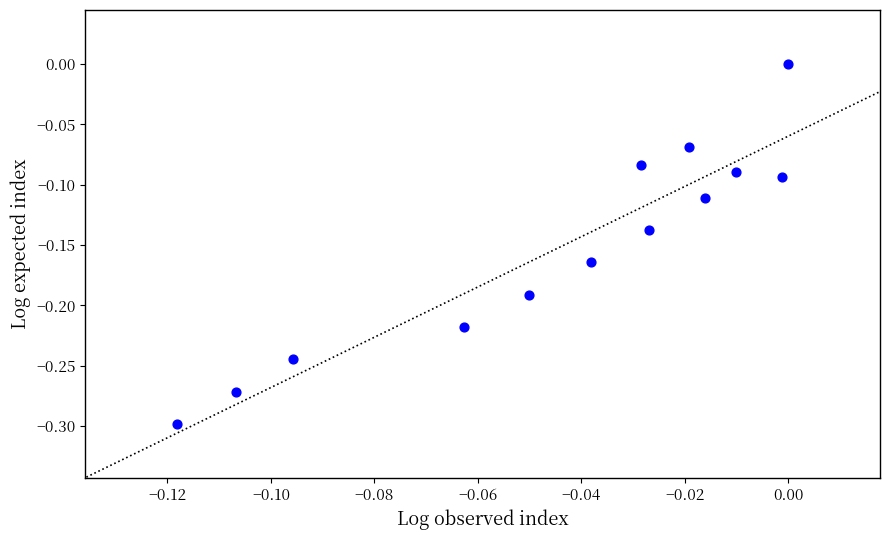

What is the range of Y values (max minus min)?

0.3